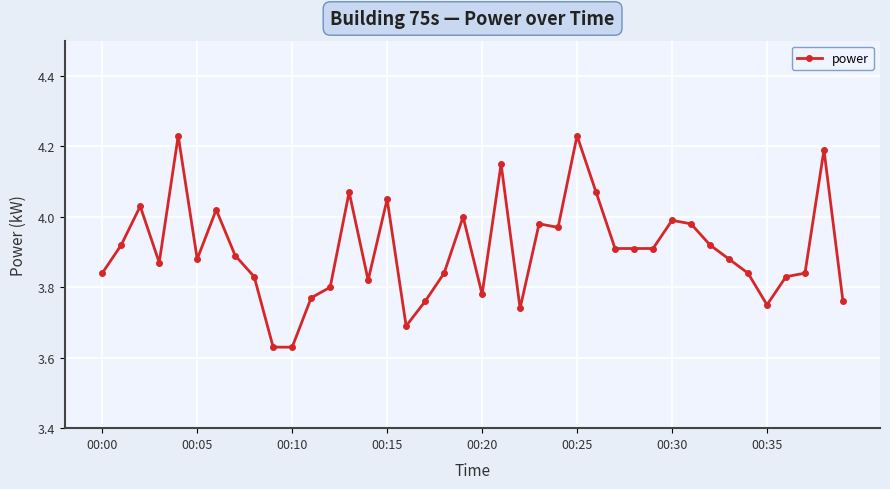

What is the difference between the maximum and minimum values?

0.6